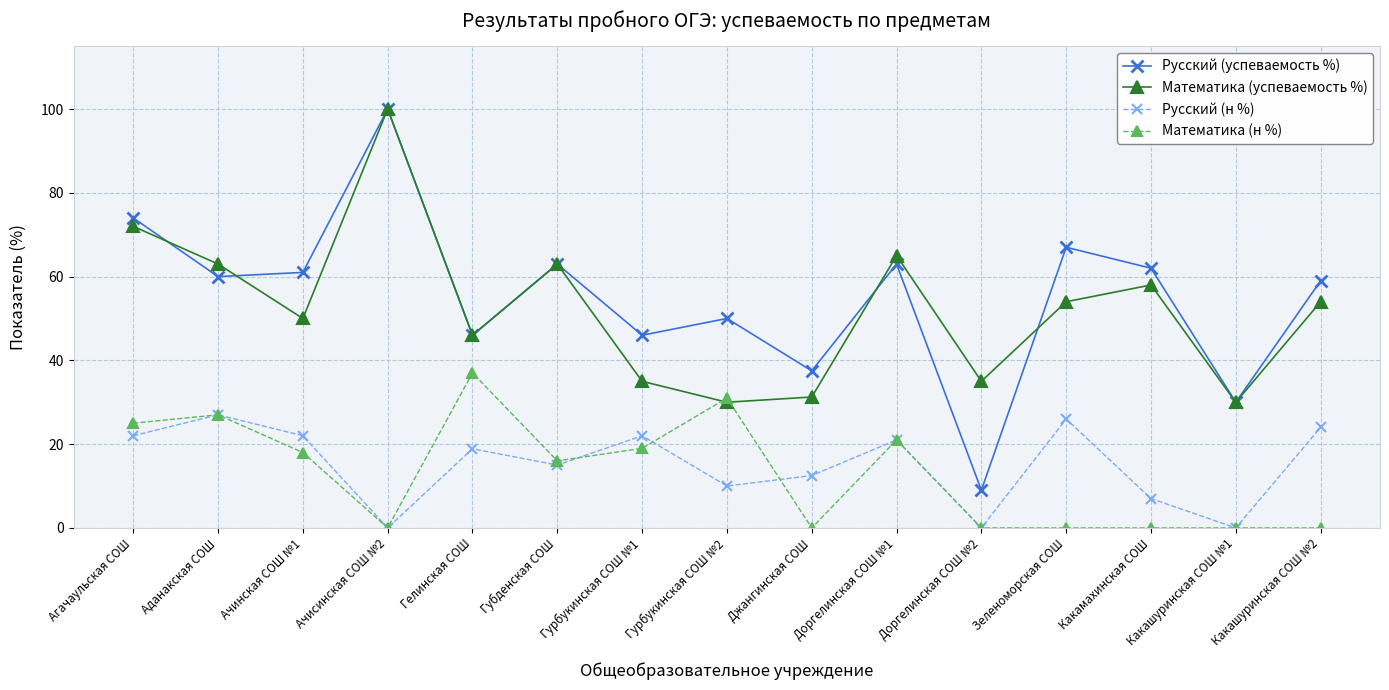

How many categories are shown in the chart?

15